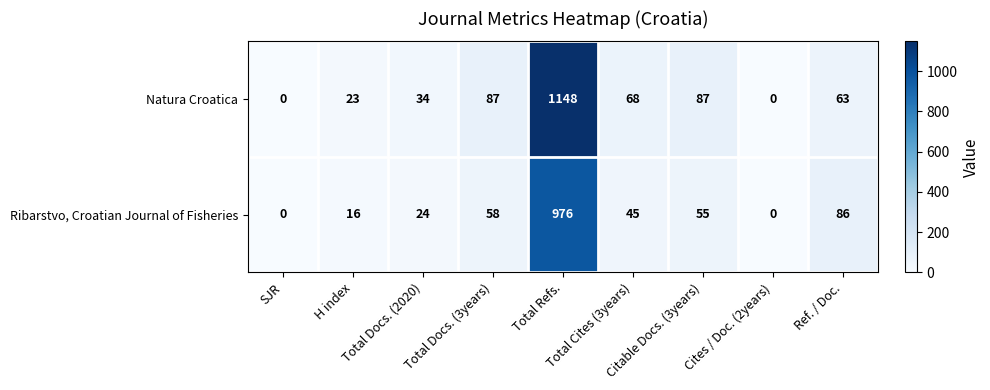

Which series has the largest total across all categories?

Natura Croatica